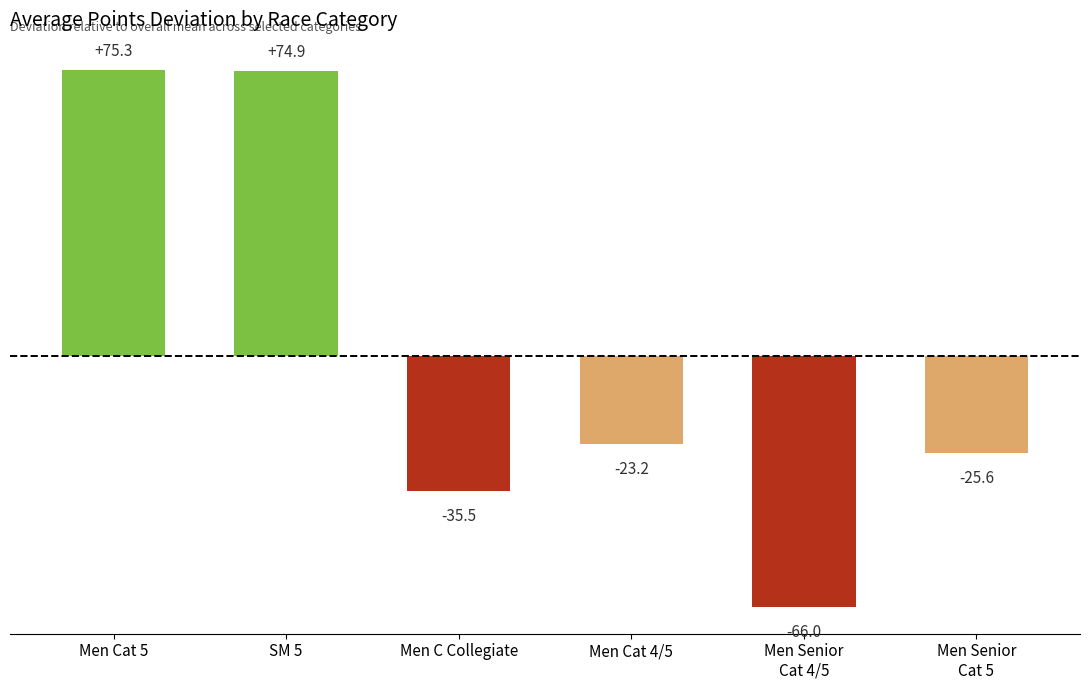

Reading left to right, transcribe all the data shown in this chart.

Men Cat 5=75.3	SM 5=74.9	Men C Collegiate=-35.5	Men Cat 4/5=-23.2	Men Senior
Cat 4/5=-66.0	Men Senior
Cat 5=-25.6